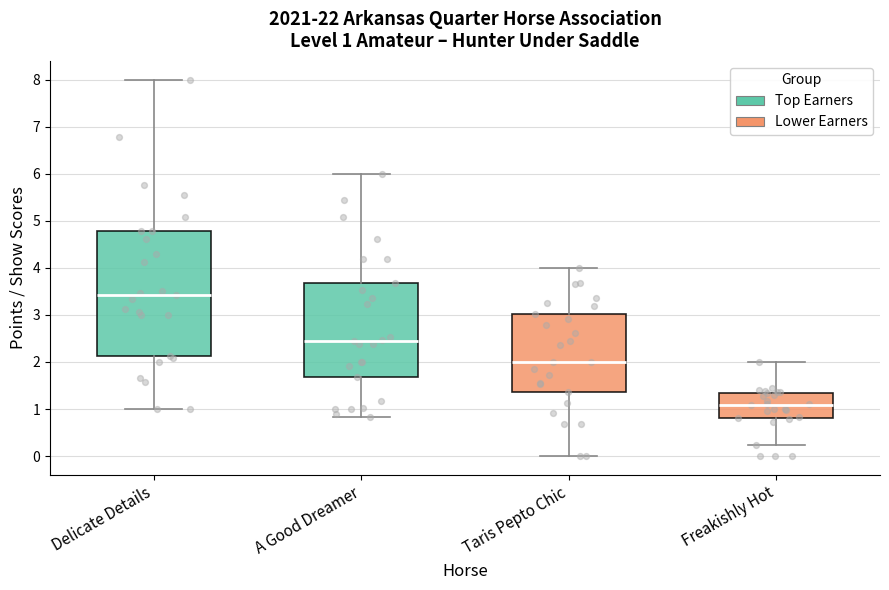

Which box has the highest median line?

Delicate Details